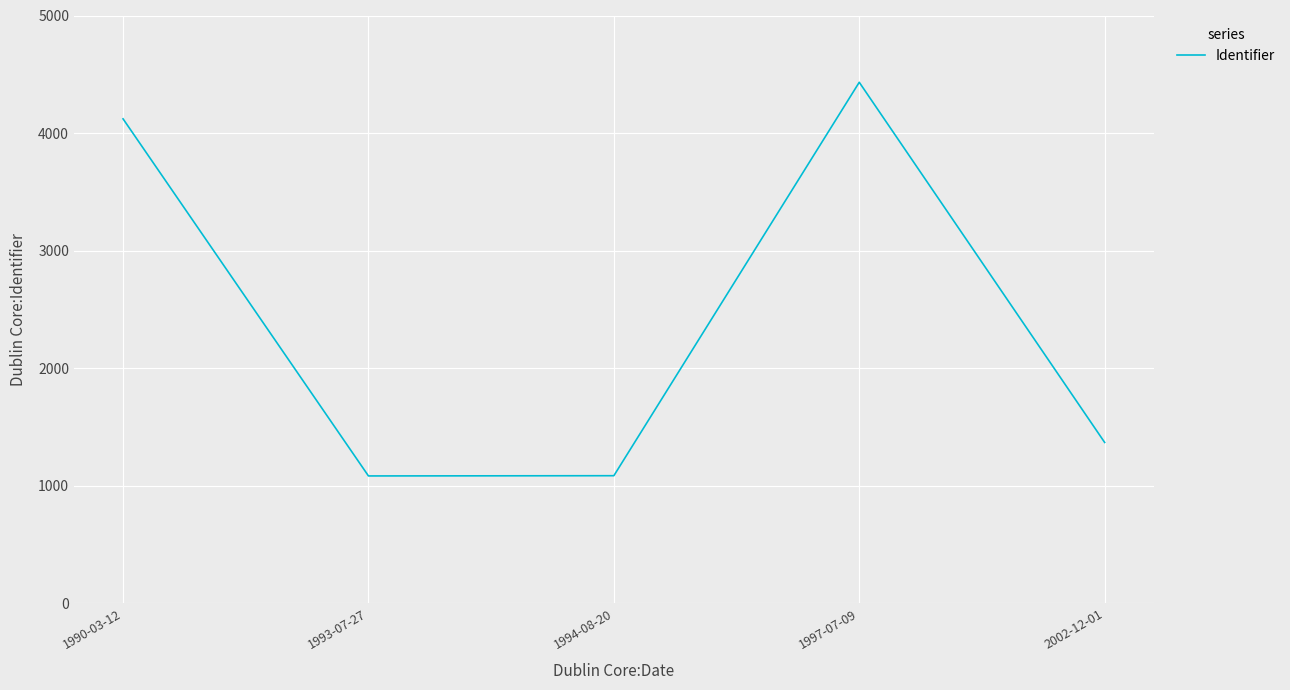

Where is the data nearest to the value 2758?

1990-03-12